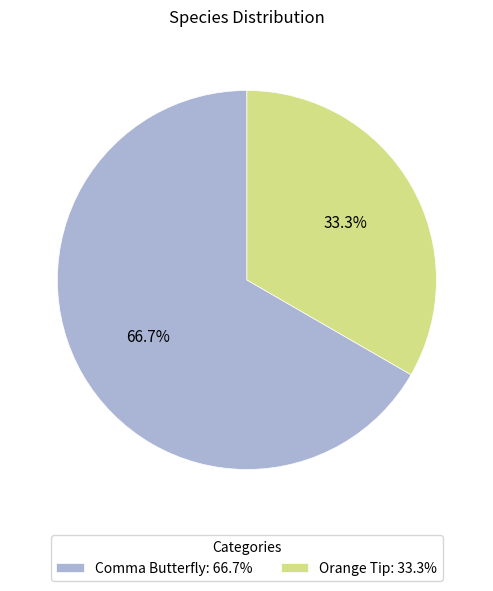

To the nearest percent, what is the difference between the largest and smallest slice percentages?

33%